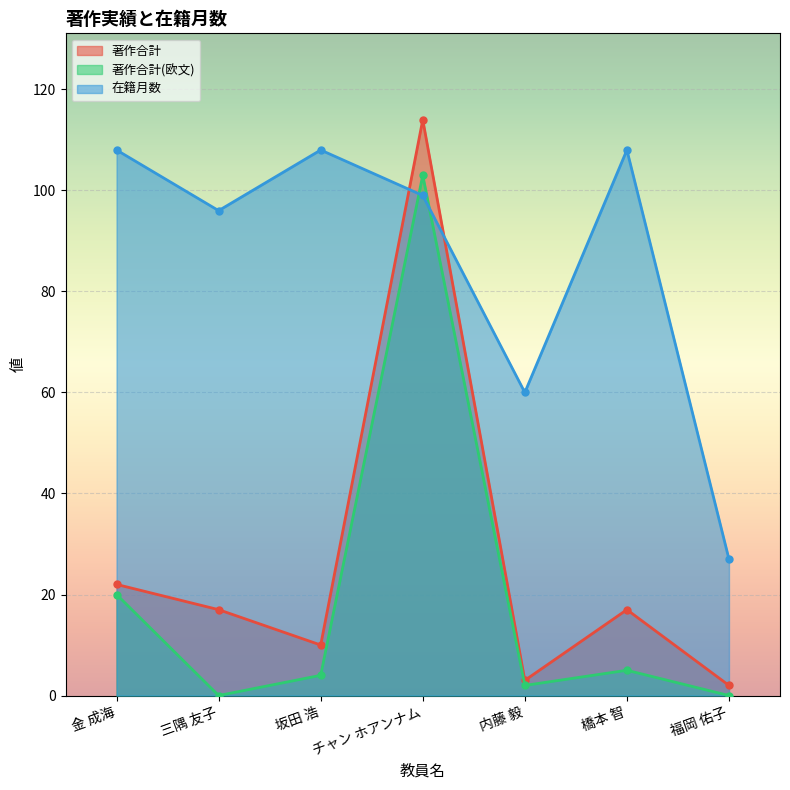

Where does the 在籍月数 series first go above 99?

金 成海